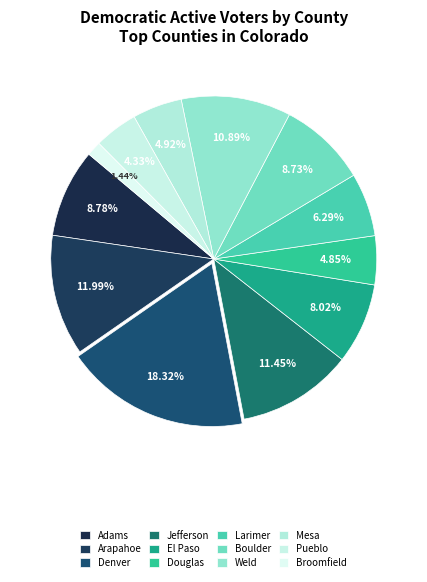

To the nearest percent, what is the average slice percentage?

8%